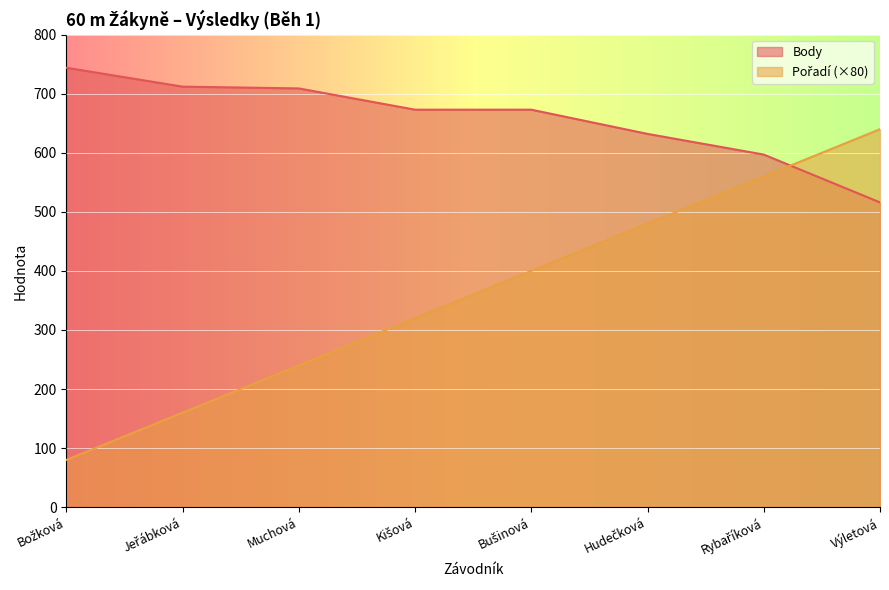

Reading right to left, what are all the values shown in this chart?

Pořadí: 640	560	480	400	320	240	160	80
Body: 516	597	632	673	673	709	712	744